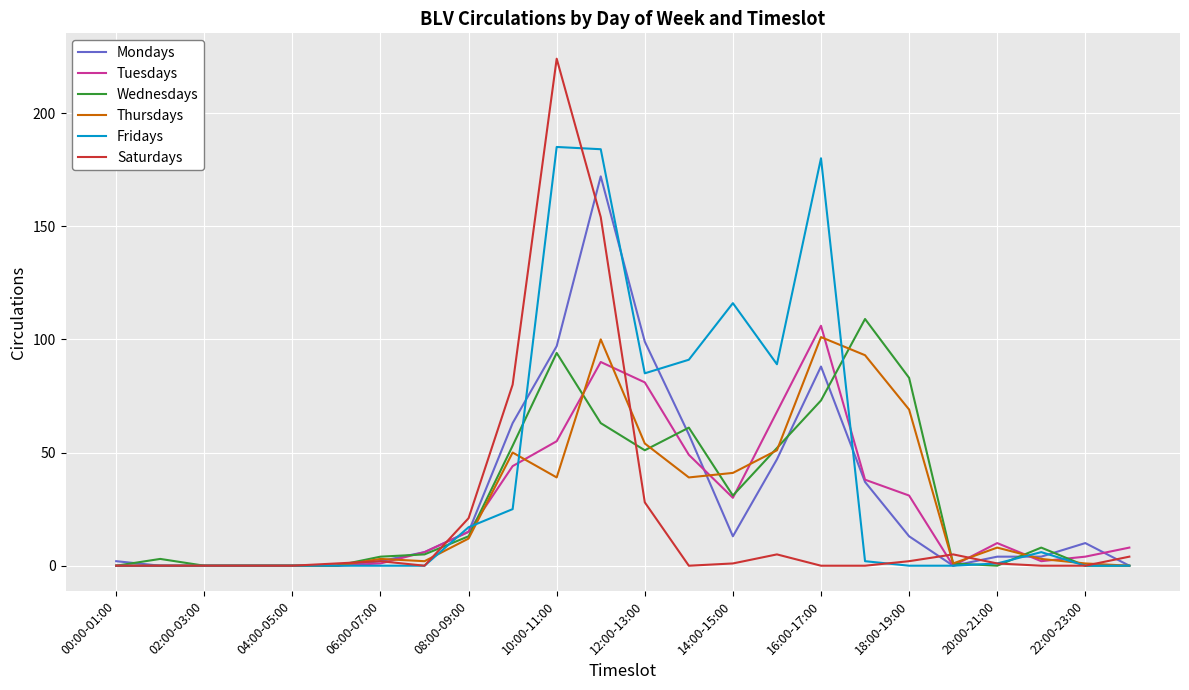

Which series has the largest total across all categories?

Fridays